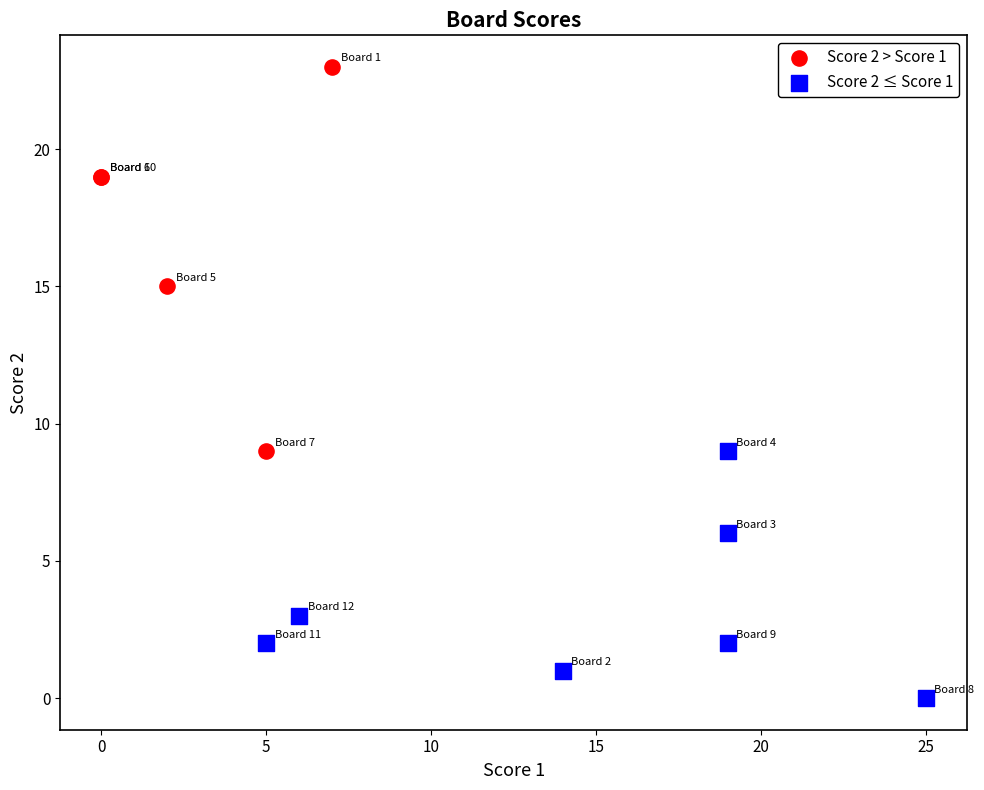

Which series reaches the maximum Y coordinate?

Score 2 > Score 1